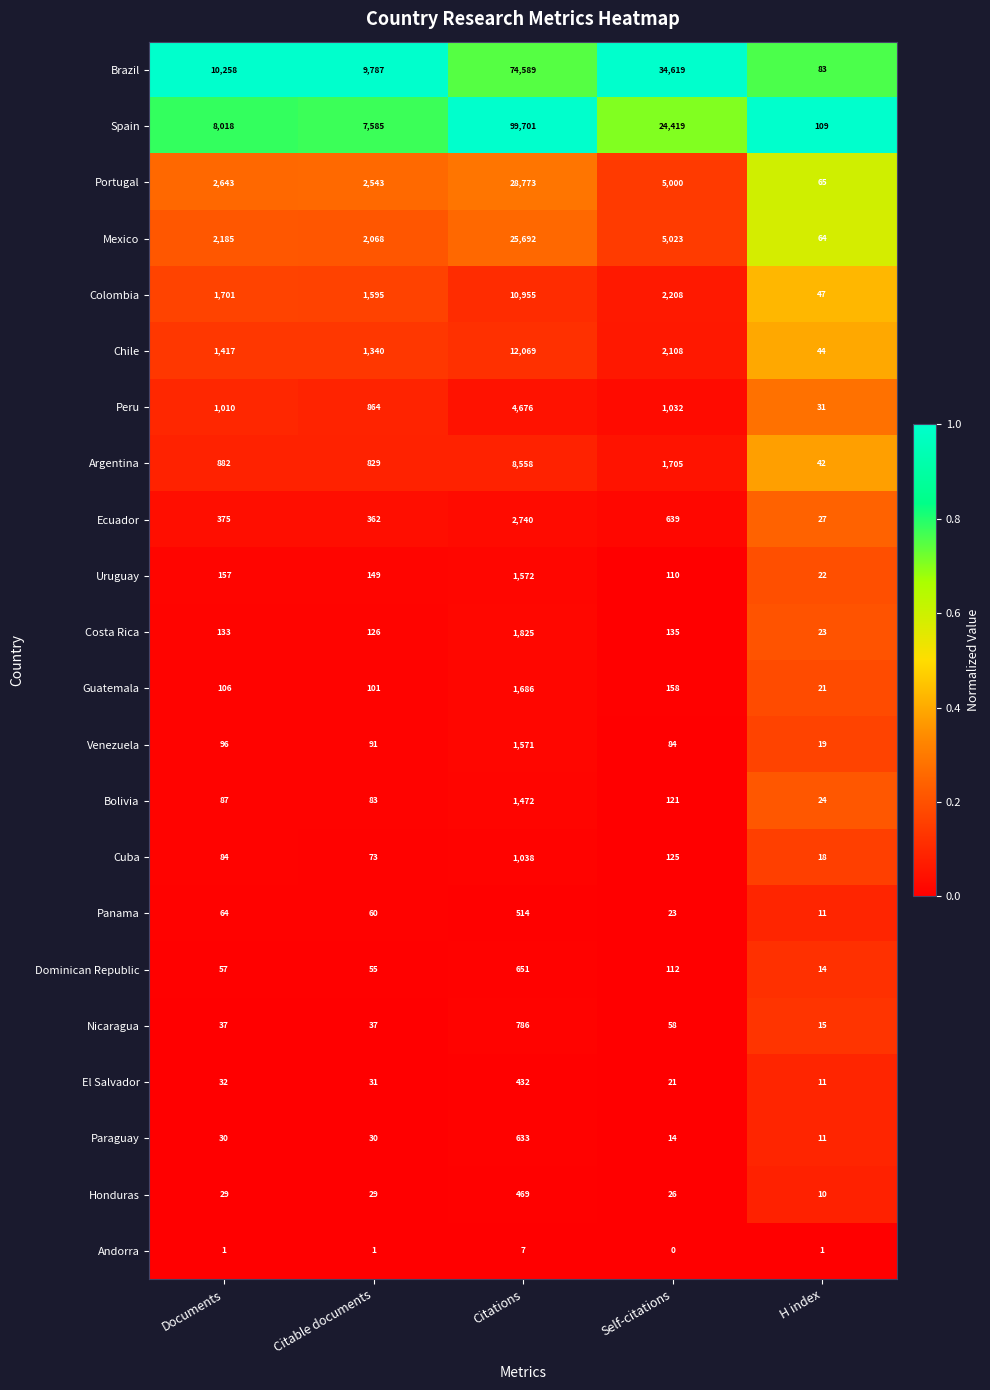

What is the difference between the highest and lowest values at Documents?

10257